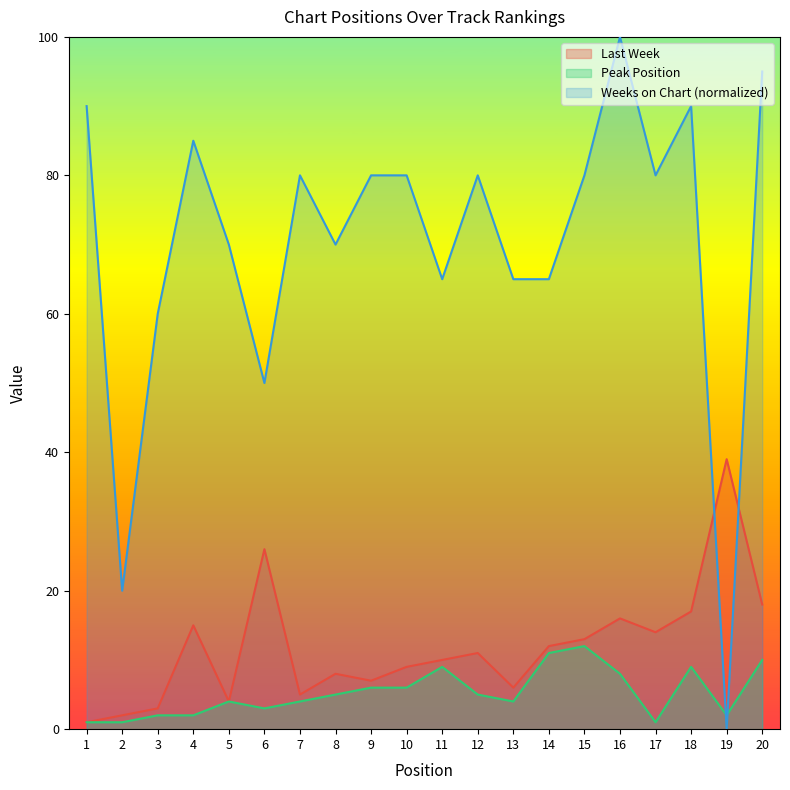

How many categories are shown in the chart?

20